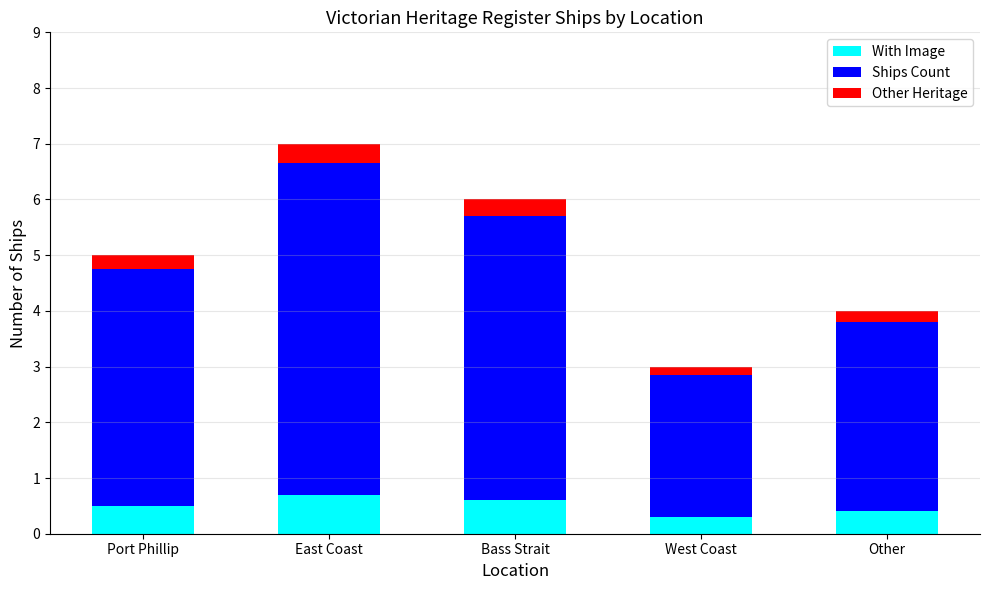

What is the difference between the maximum and minimum values in the With Image series?

0.4